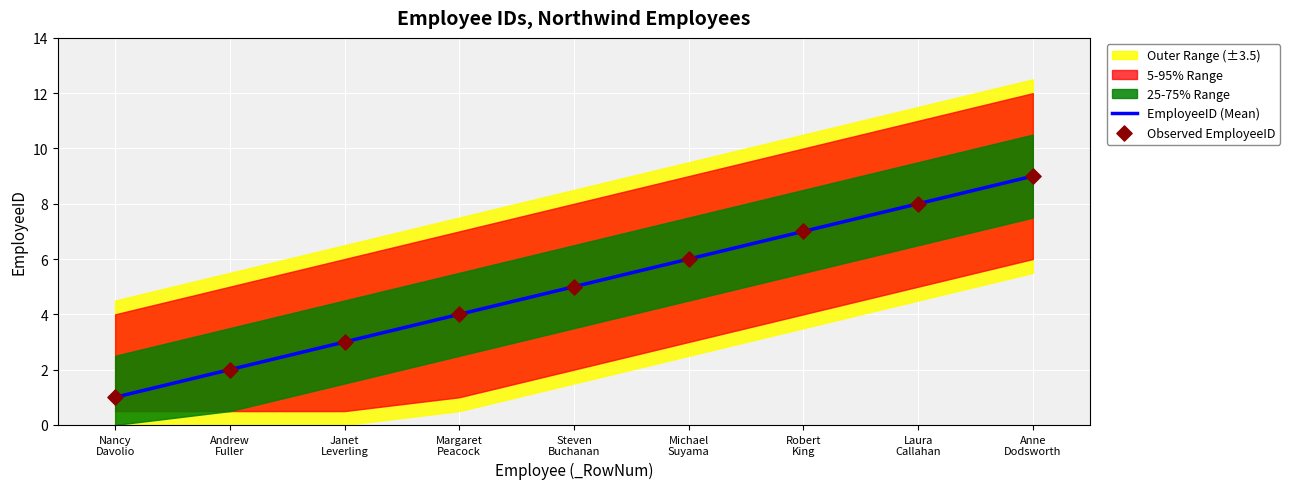

Which series contains the highest Y value?

EmployeeID (Mean)